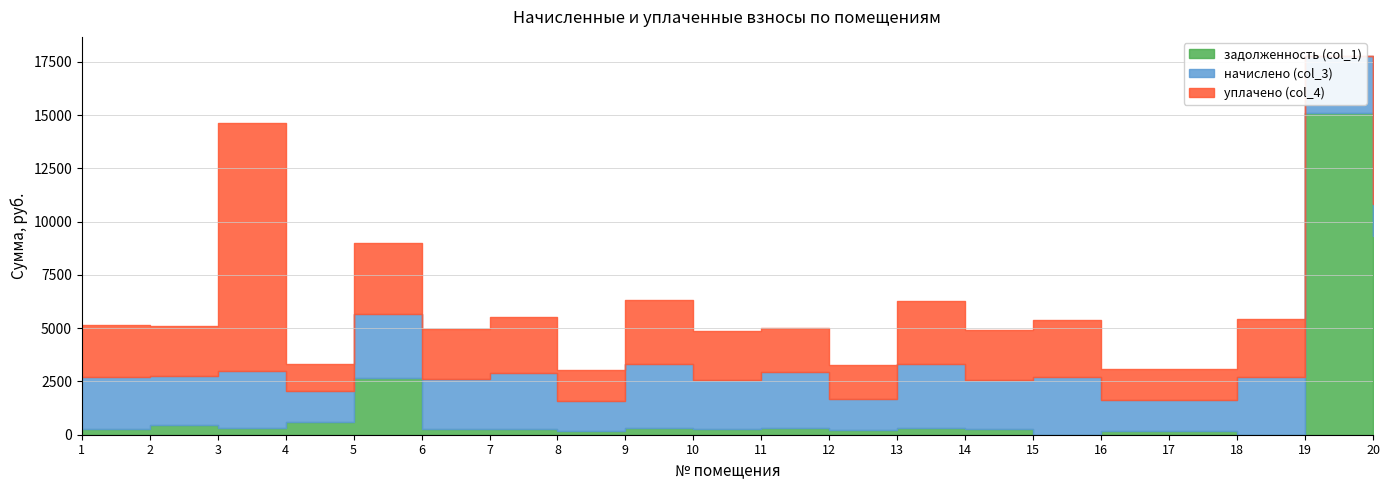

Which series changed the most between 5 and 16?

задолженность (col_1)